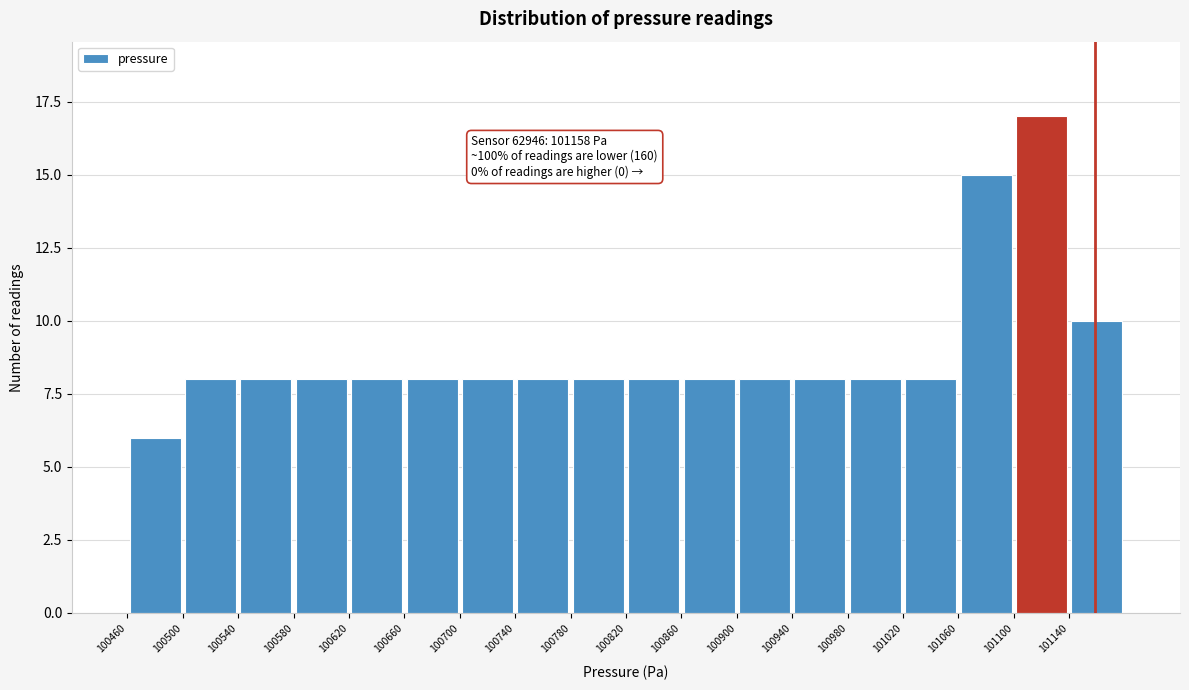

Over which range of the x-axis is the bar tallest?

101100 to 101140